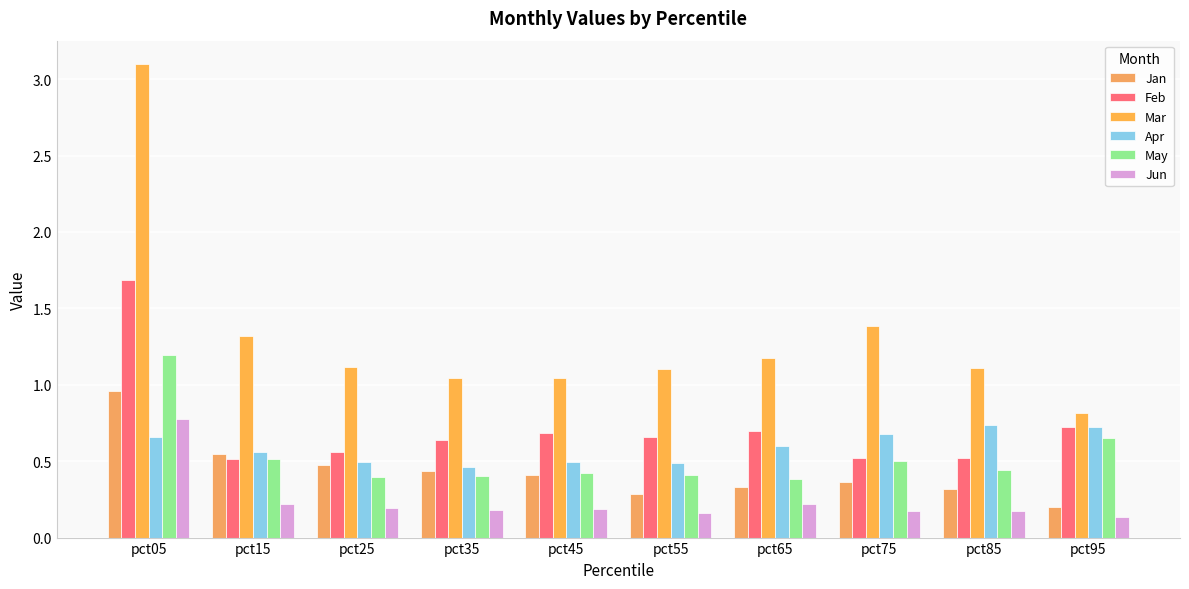

What is the lowest value of the Jan series?

0.2